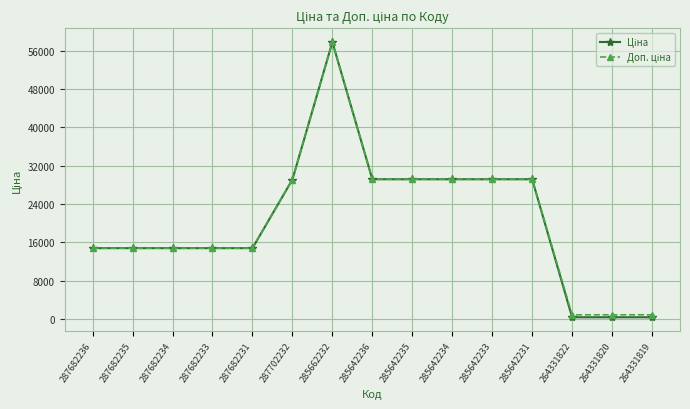

What is the greatest value displayed?

57826.2